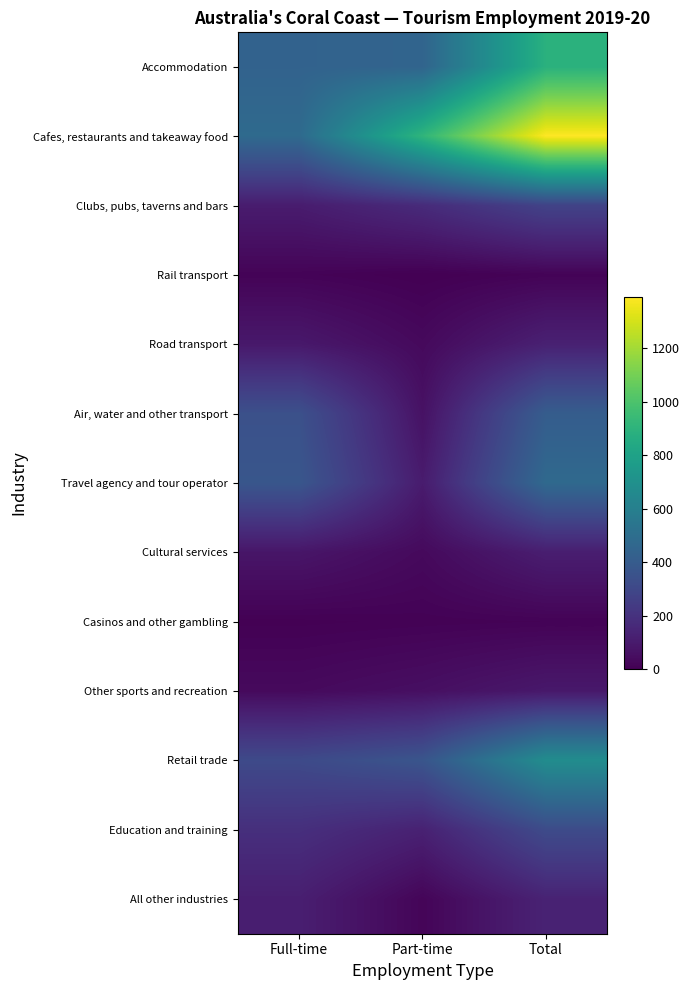

At which category does the chart reach its peak across all series?

Total